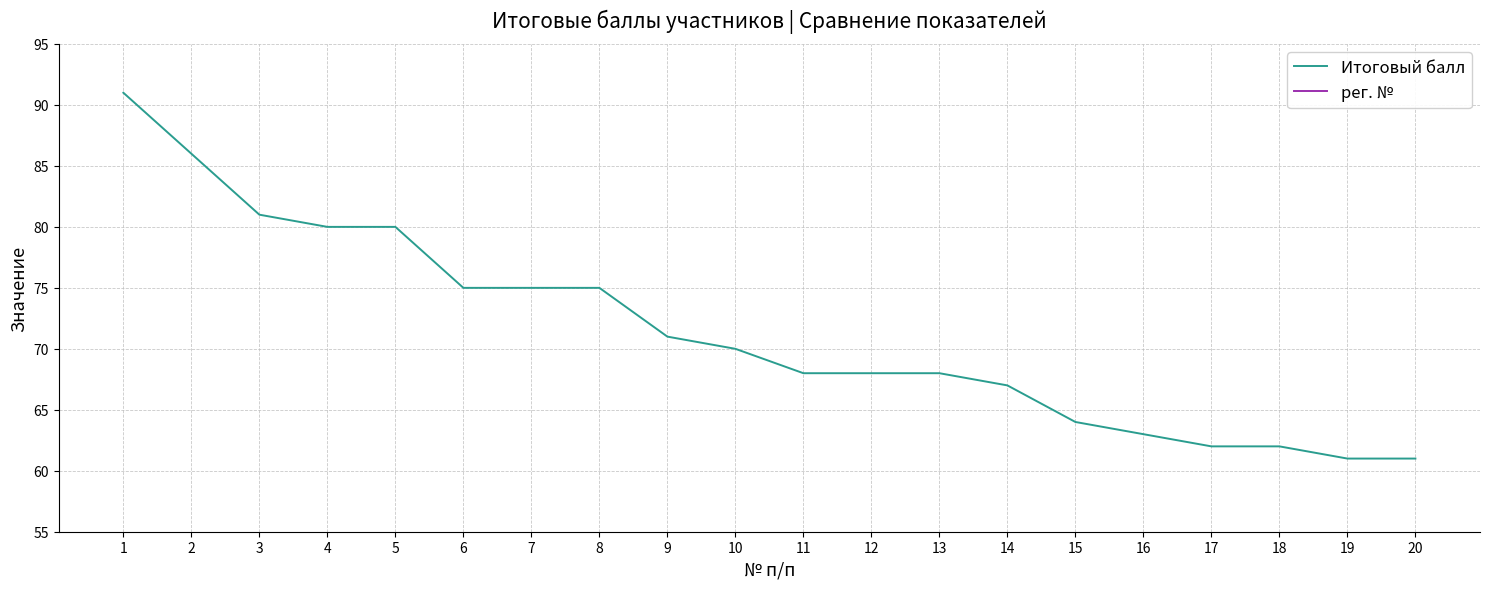

At which category does рег. № reach its first local valley?

6